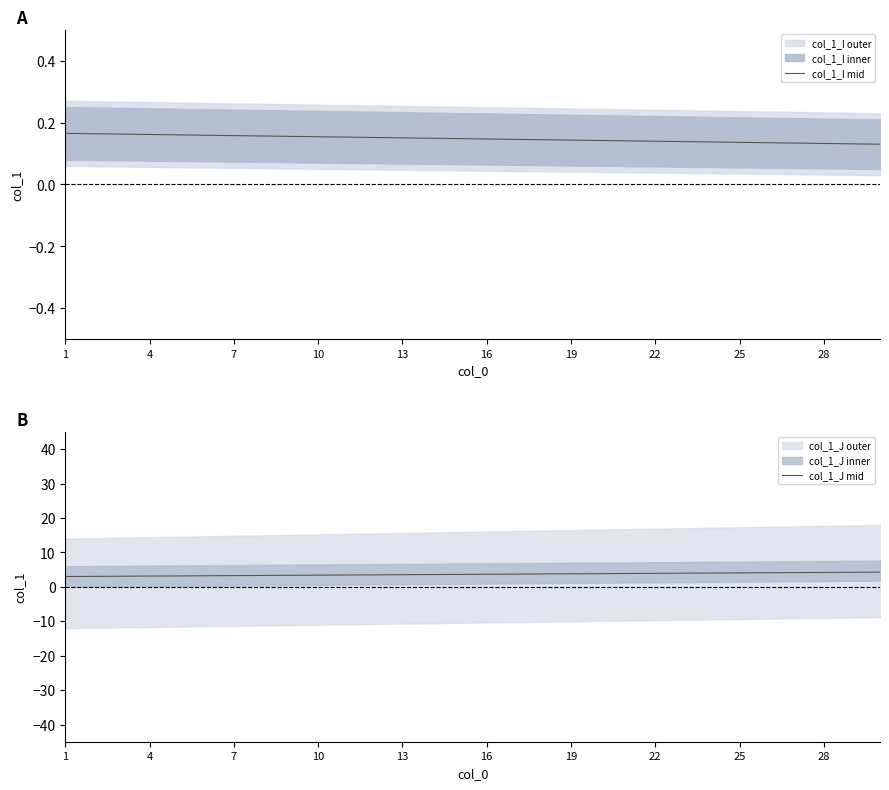

How many col_1_I mid values are between 0 and 1?

30